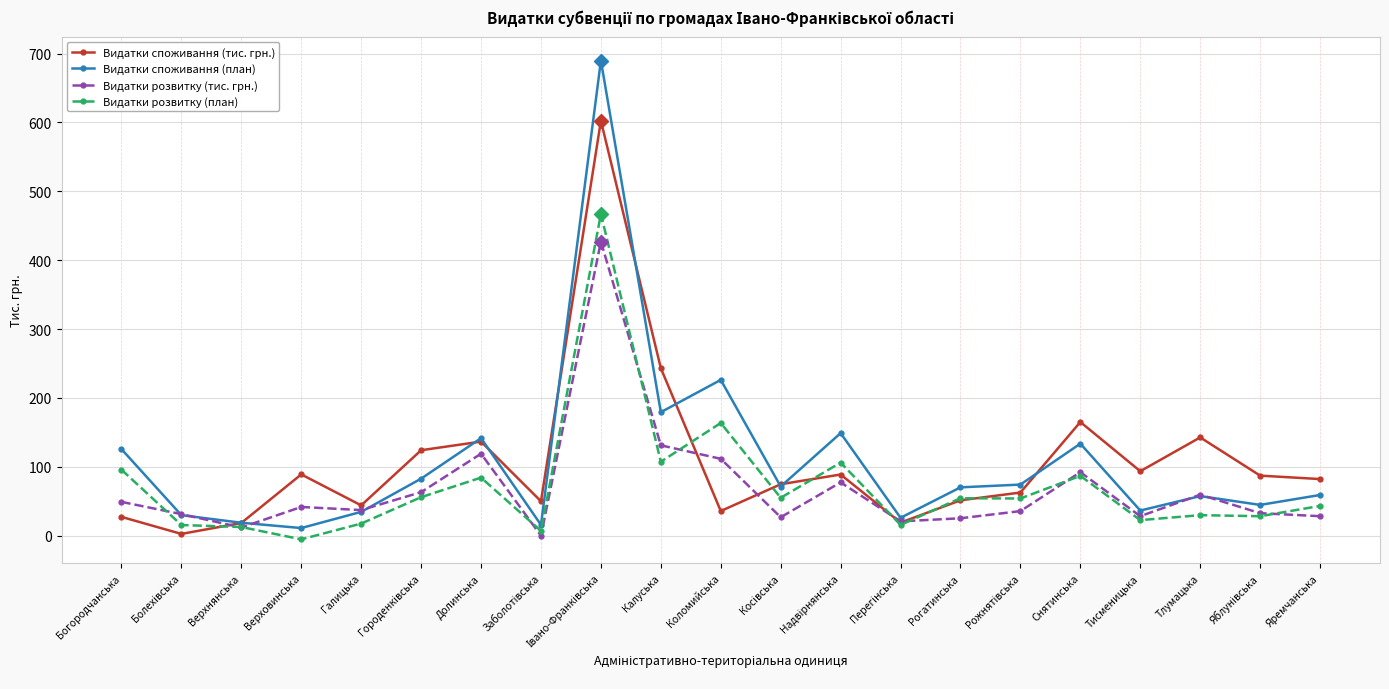

At how many categories does at least one series exceed 641?

1